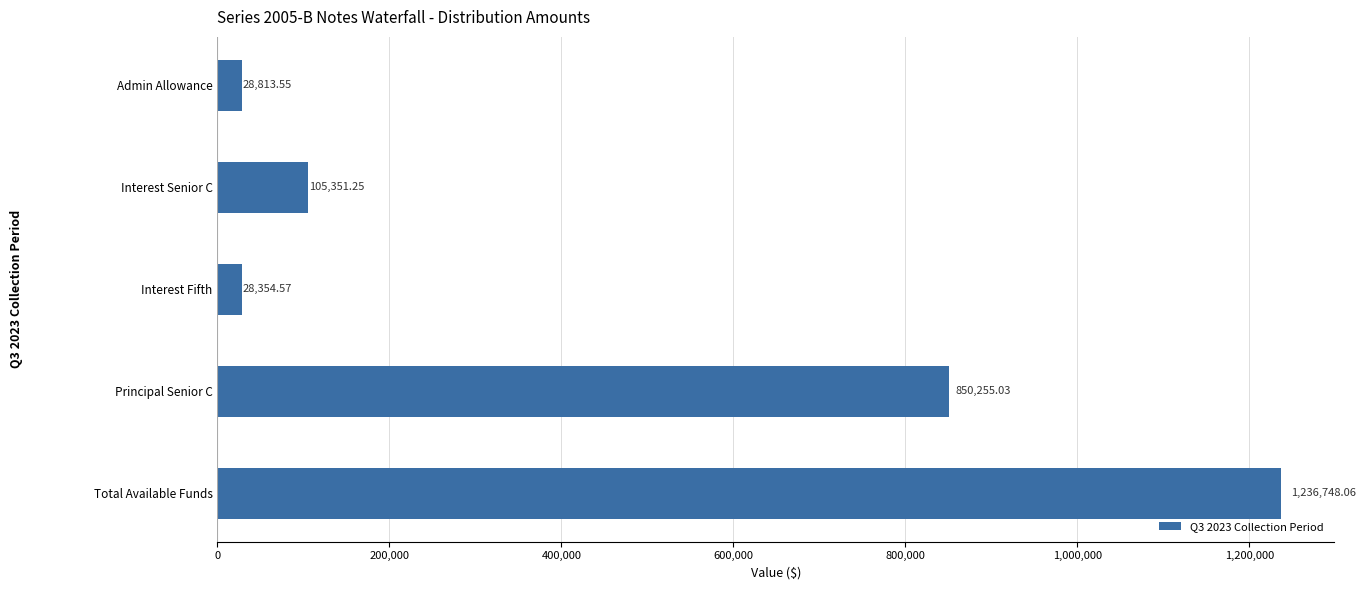

What is the minimum value shown in the chart?

28354.6